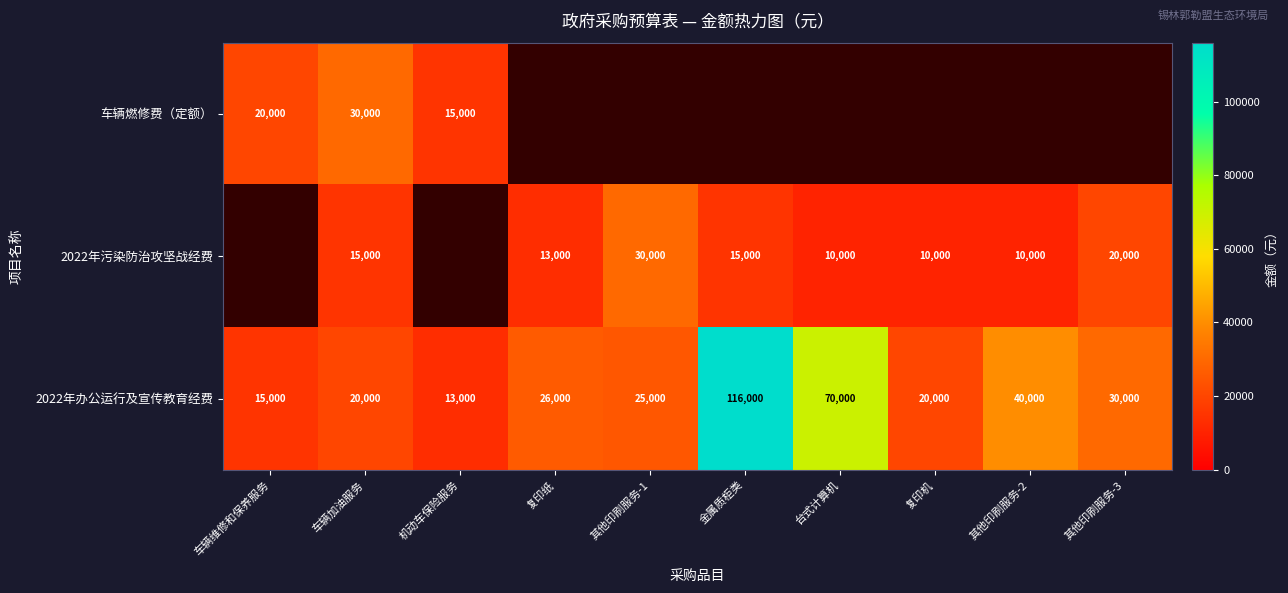

What is the sum of all 2022年办公运行及宣传教育经费 values?

375000